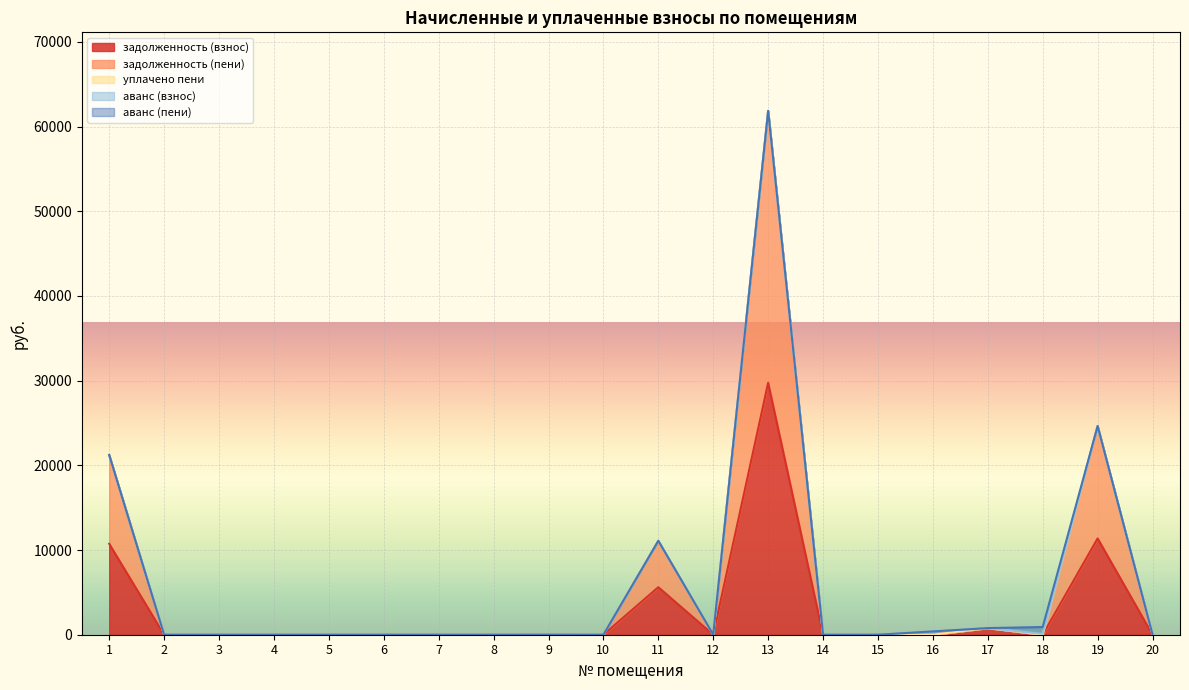

Is it true that уплачено пени equals 0.0 at 10?

True